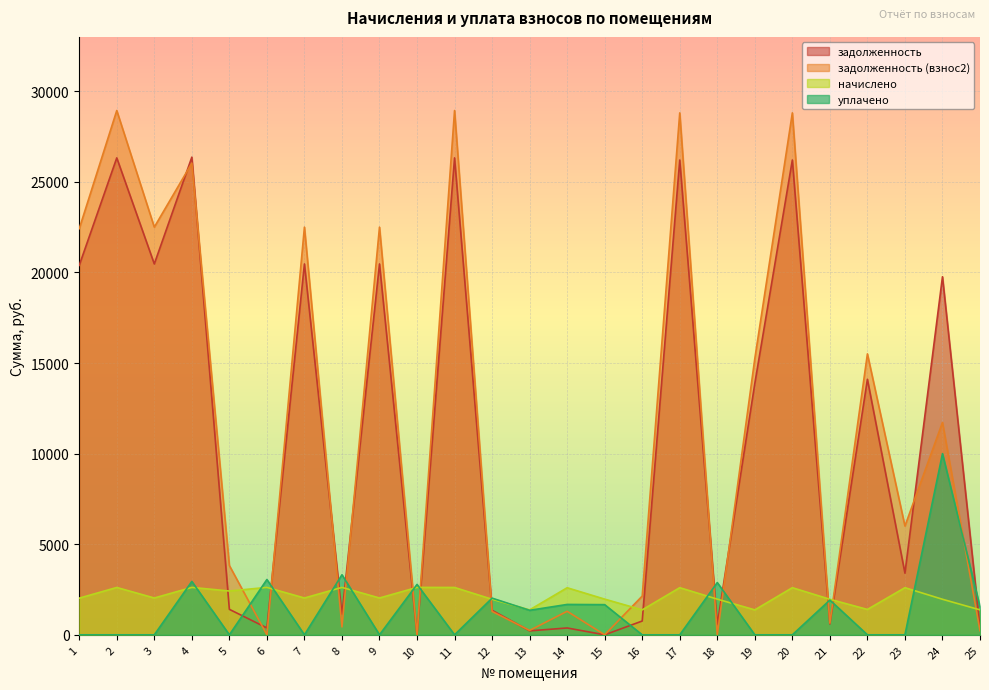

Reading left to right, what are all the values shown in this chart?

задолженность: 20390.4	26323.0	20469.1	26362.3	1406.2	380.5	20469.1	1133.8	20469.1	0.0	26323.0	1352.9	218.4	377.6	0.0	761.6	26205.1	572.7	13868.6	26205.1	599.9	14104.3	3403.7	19761.8	400.3
задолженность (взнос2): 22414.5	28936.0	22501.0	26032.2	3824.2	0.0	22501.0	436.1	22501.0	0.0	28936.0	1290.5	242.7	1298.7	0.0	2138.3	28806.4	0.0	15245.3	28806.4	643.7	15504.4	6005.0	11723.5	229.4
начислено: 2024.1	2613.0	2031.9	2616.9	2418.0	2616.9	2031.9	2616.9	2031.9	2616.9	2613.0	1961.7	1376.7	2597.4	1969.5	1376.7	2601.3	1969.5	1376.7	2601.3	1961.7	1400.1	2601.3	1961.7	1376.7
уплачено: 0.0	0.0	0.0	2947.0	0.0	3052.7	0.0	3314.5	0.0	2781.1	0.0	2024.1	1352.4	1676.3	1665.0	0.0	0.0	2883.7	0.0	0.0	1917.9	0.0	0.0	10000.0	1547.5